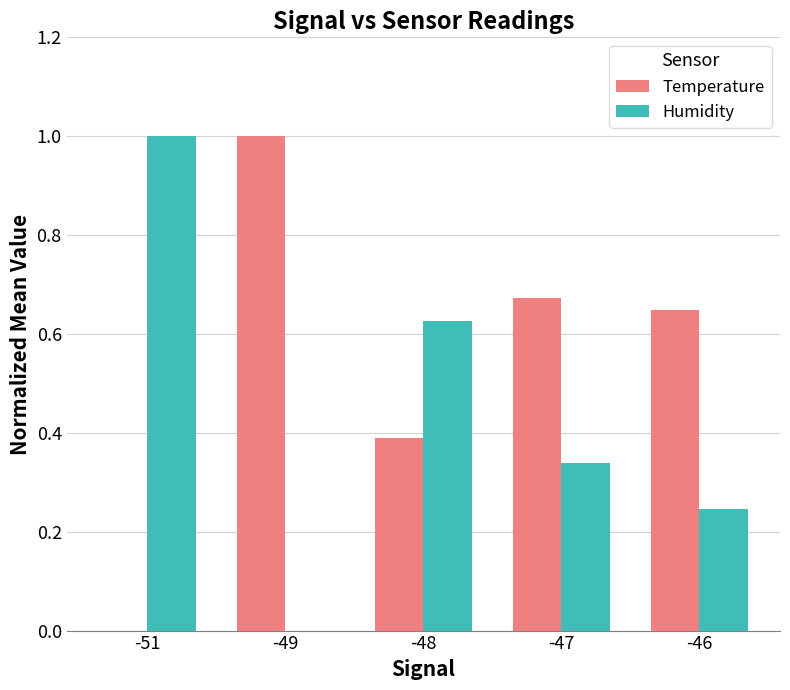

Which series has the largest total across all categories?

Temperature